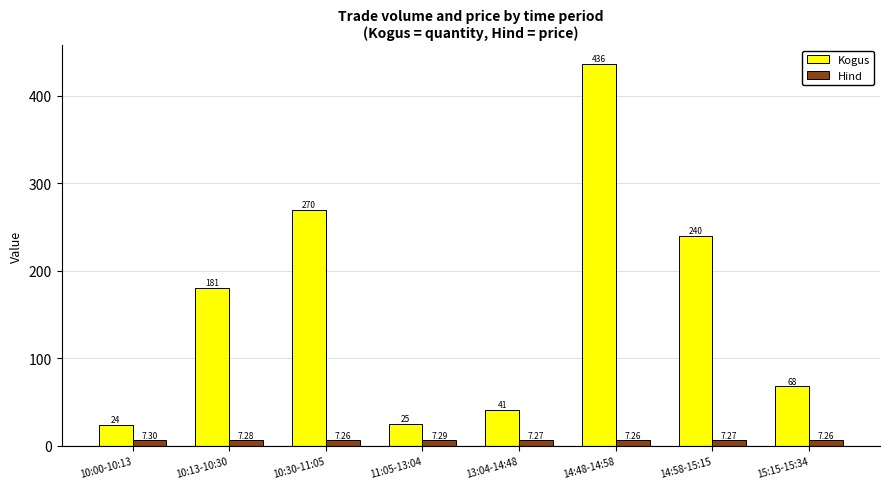

Which series has the largest total across all categories?

Kogus